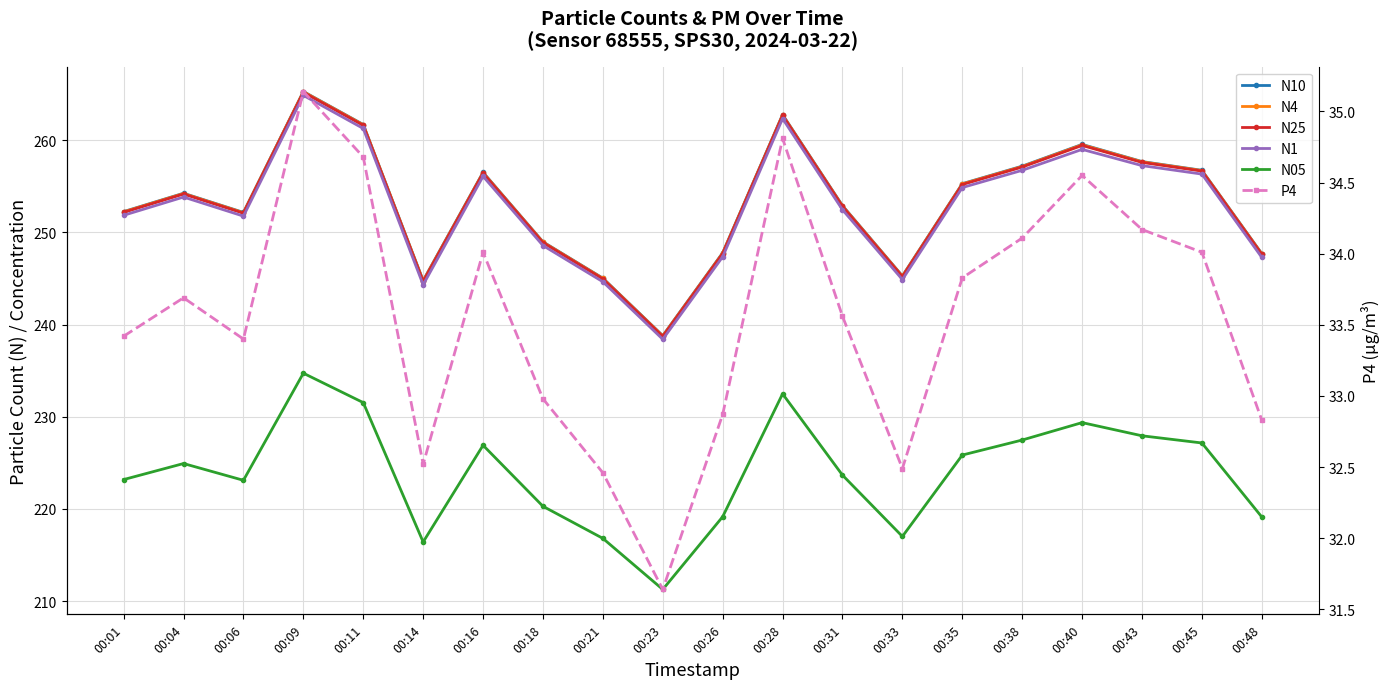

At which category is the sum across all series the highest?

00:09